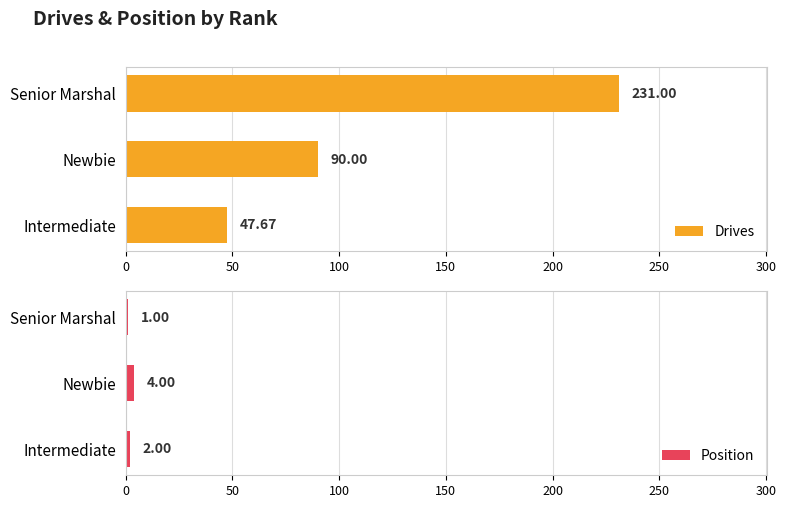

What is the sum of the Drives values at Senior Marshal and Intermediate?

278.7